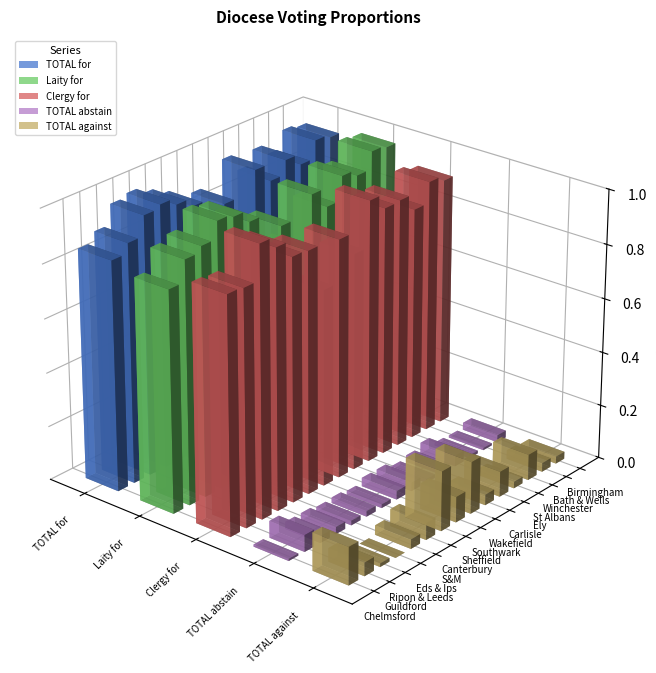

Is it true that TOTAL against equals 0.1 at Carlisle?

False